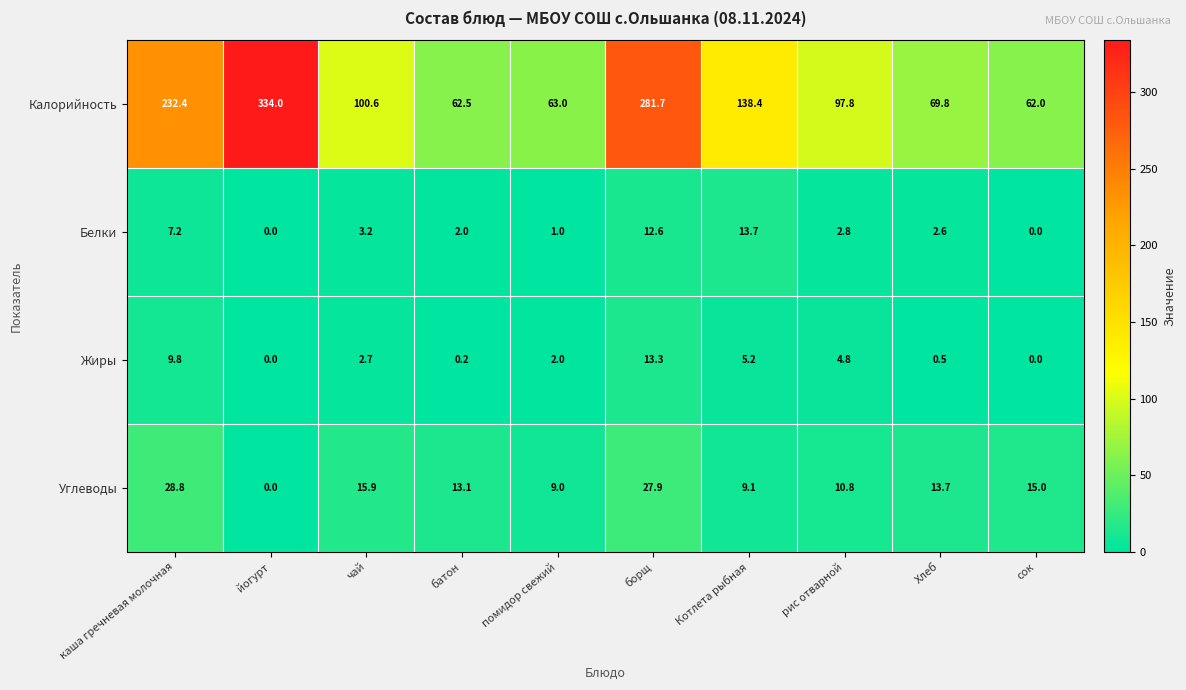

Which series has the largest range (max minus min)?

Калорийность